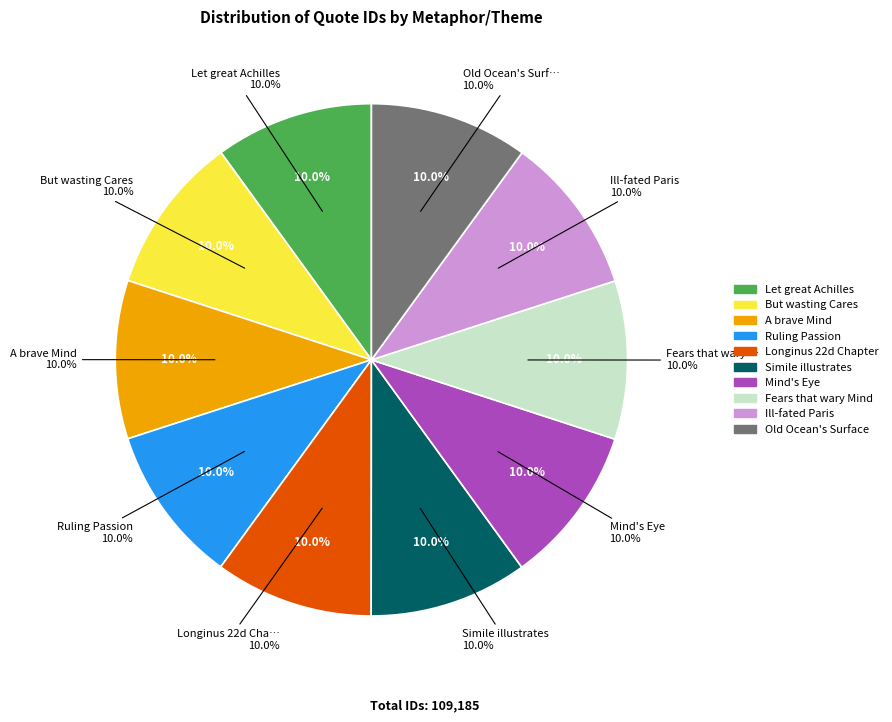

How much of the chart is everything except Mind's Eye?

90.0%